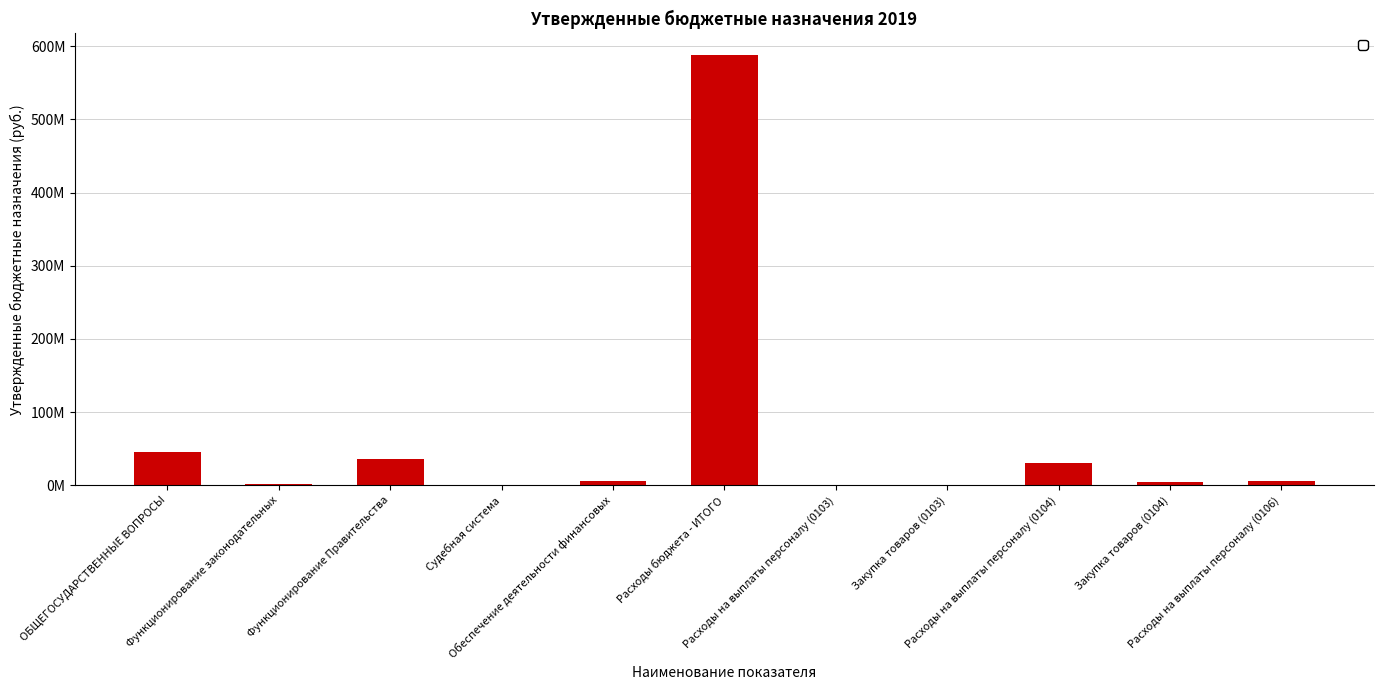

List the labels in order of value, largest first.

Расходы бюджета - ИТОГО, ОБЩЕГОСУДАРСТВЕННЫЕ ВОПРОСЫ, Функционирование Правительства, Расходы на выплаты персоналу (0104), Обеспечение деятельности финансовых, Расходы на выплаты персоналу (0106), Закупка товаров (0104), Функционирование законодательных, Расходы на выплаты персоналу (0103), Закупка товаров (0103), Судебная система